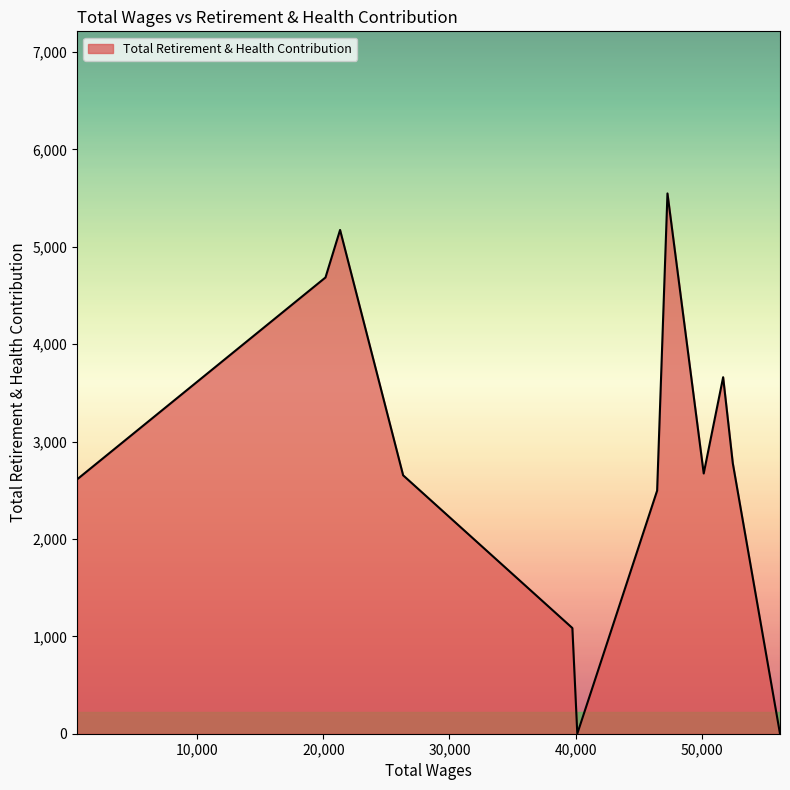

What is the greatest value displayed?

5547